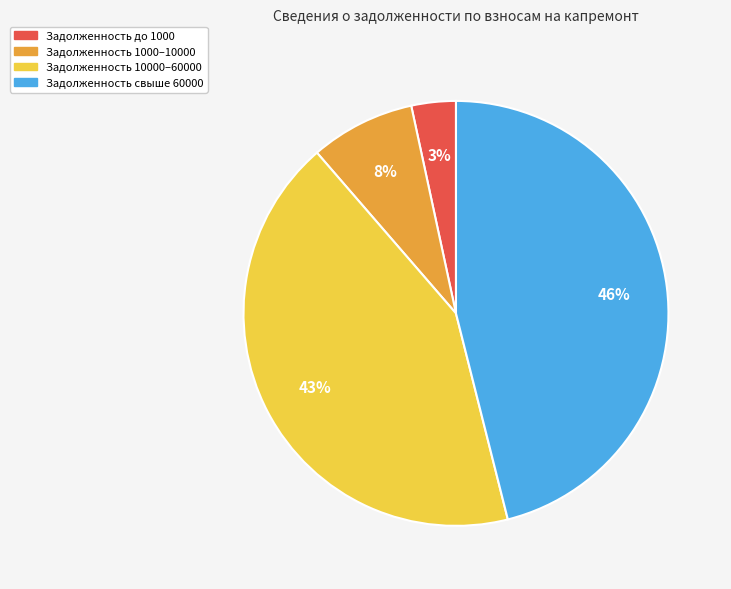

Does any single category account for the majority?

No